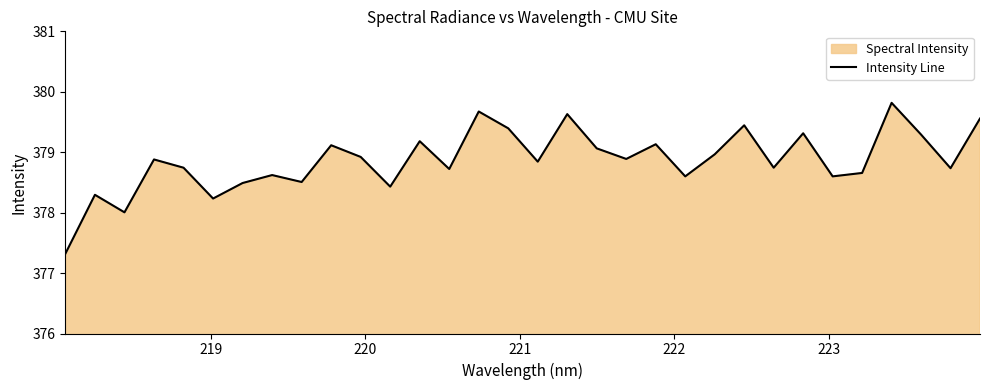

Does the chart display data point markers on the line(s)?

No